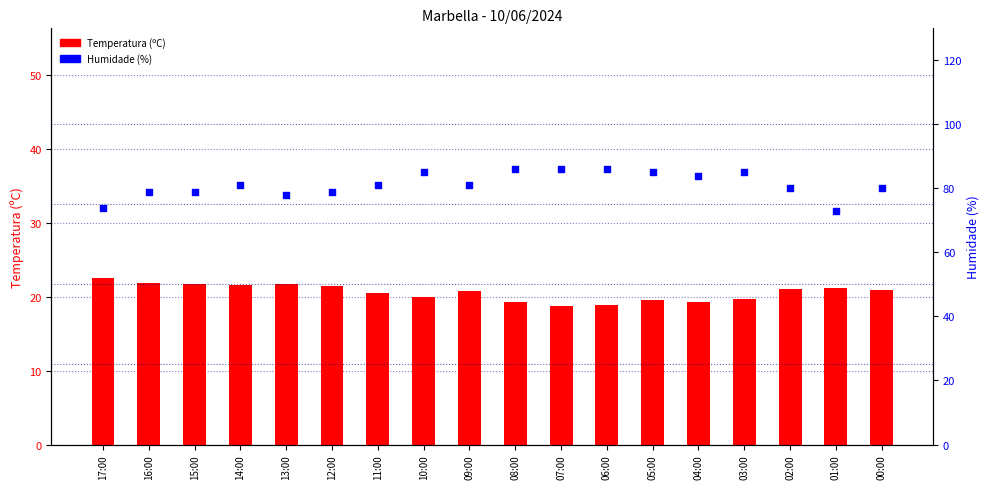

What are all the series names shown in the legend?

Temperatura (ºC), Humidade (%)